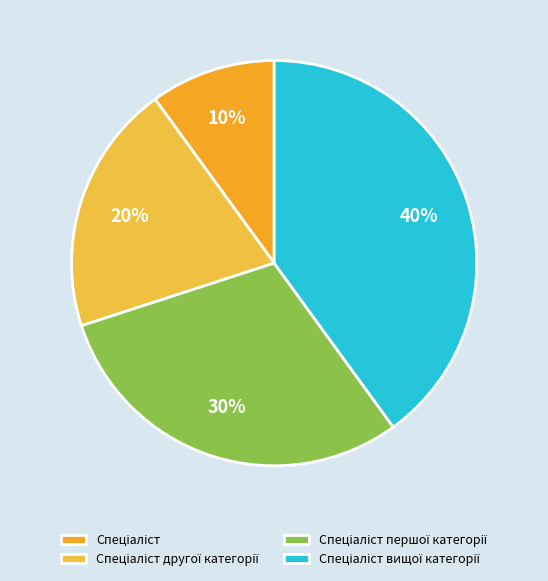

True or false: Спеціаліст вищої категорії accounts for 40% of the total.

True